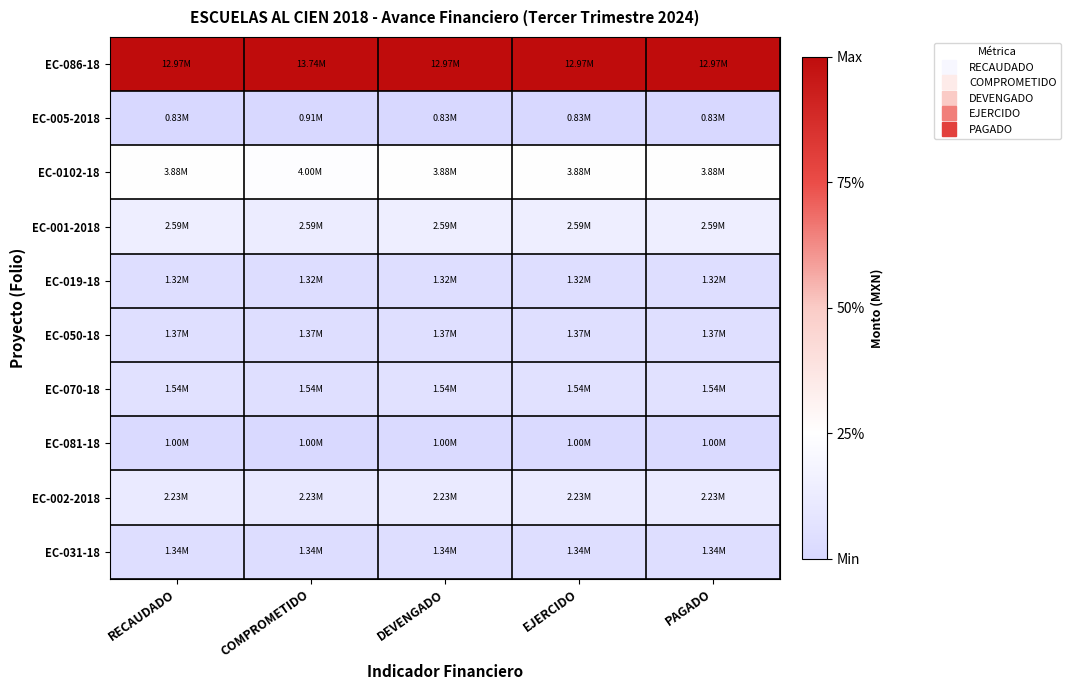

Reading left to right, transcribe all the data shown in this chart.

EC-086-18: RECAUDADO=1.0	COMPROMETIDO=1.0	DEVENGADO=1.0	EJERCIDO=1.0	PAGADO=1.0
EC-005-2018: RECAUDADO=0.0	COMPROMETIDO=0.0	DEVENGADO=0.0	EJERCIDO=0.0	PAGADO=0.0
EC-0102-18: RECAUDADO=0.3	COMPROMETIDO=0.2	DEVENGADO=0.3	EJERCIDO=0.3	PAGADO=0.3
EC-001-2018: RECAUDADO=0.1	COMPROMETIDO=0.1	DEVENGADO=0.1	EJERCIDO=0.1	PAGADO=0.1
EC-019-18: RECAUDADO=0.0	COMPROMETIDO=0.0	DEVENGADO=0.0	EJERCIDO=0.0	PAGADO=0.0
EC-050-18: RECAUDADO=0.0	COMPROMETIDO=0.0	DEVENGADO=0.0	EJERCIDO=0.0	PAGADO=0.0
EC-070-18: RECAUDADO=0.1	COMPROMETIDO=0.0	DEVENGADO=0.1	EJERCIDO=0.1	PAGADO=0.1
EC-081-18: RECAUDADO=0.0	COMPROMETIDO=0.0	DEVENGADO=0.0	EJERCIDO=0.0	PAGADO=0.0
EC-002-2018: RECAUDADO=0.1	COMPROMETIDO=0.1	DEVENGADO=0.1	EJERCIDO=0.1	PAGADO=0.1
EC-031-18: RECAUDADO=0.0	COMPROMETIDO=0.0	DEVENGADO=0.0	EJERCIDO=0.0	PAGADO=0.0